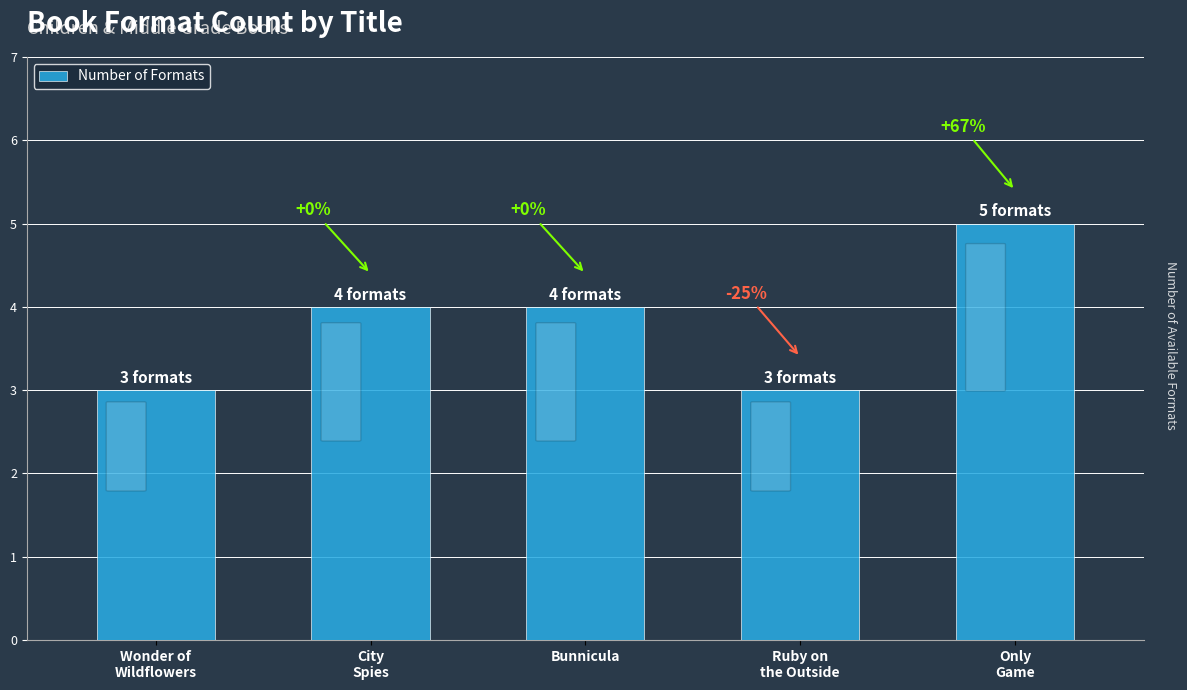

Reading left to right, what are all the values shown in this chart?

Wonder of
Wildflowers=3	City
Spies=4	Bunnicula=4	Ruby on
the Outside=3	Only
Game=5